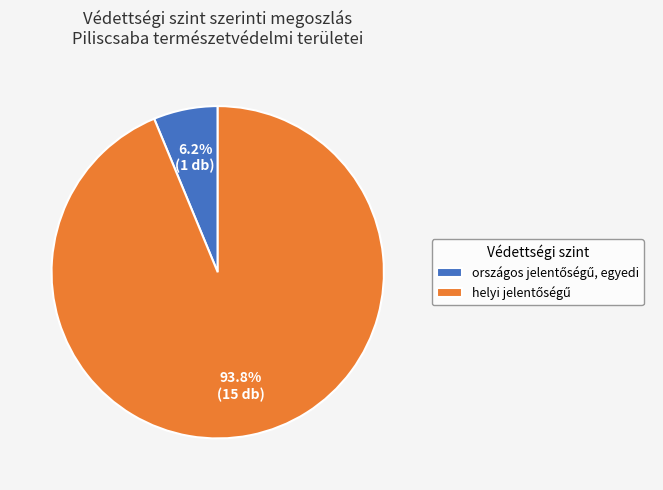

Is there a majority slice in this chart?

Yes